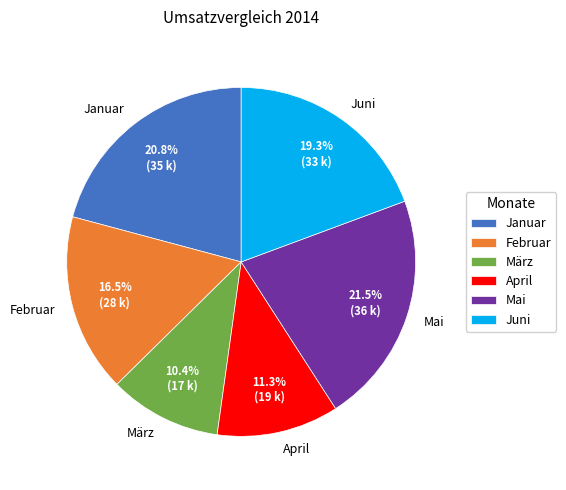

Is there any slice that represents more than half of the pie?

No